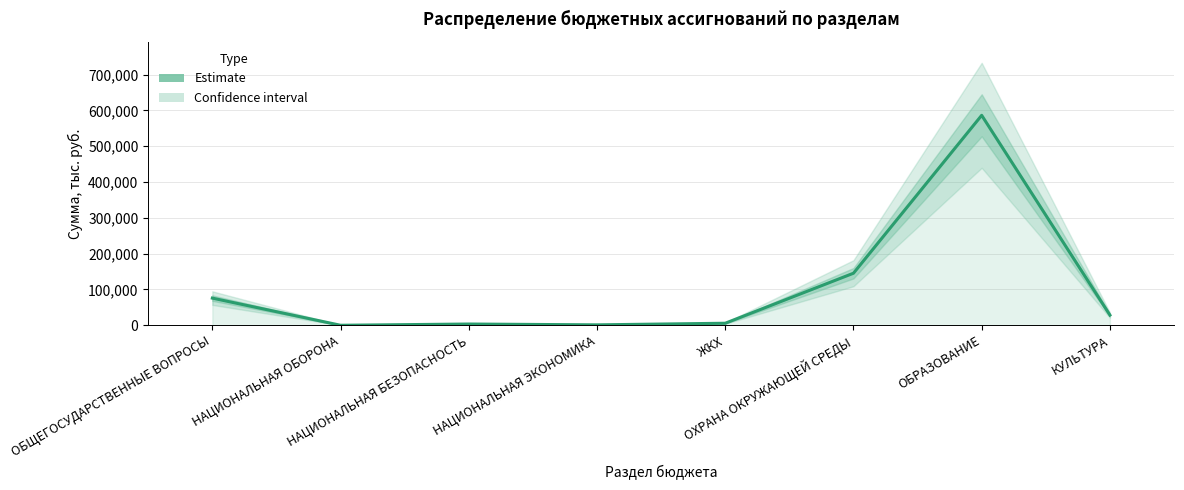

What is the average value?

105796.5